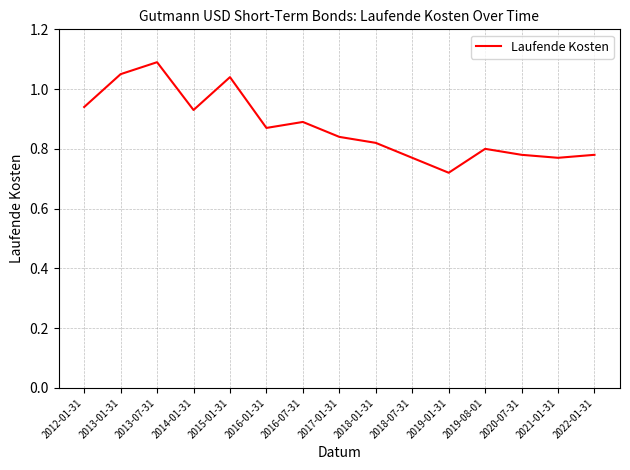

How many categories are shown in the chart?

15